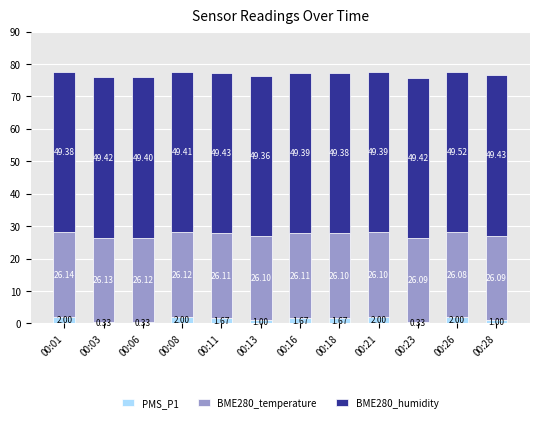

At which category is the sum across all series the highest?

00:26